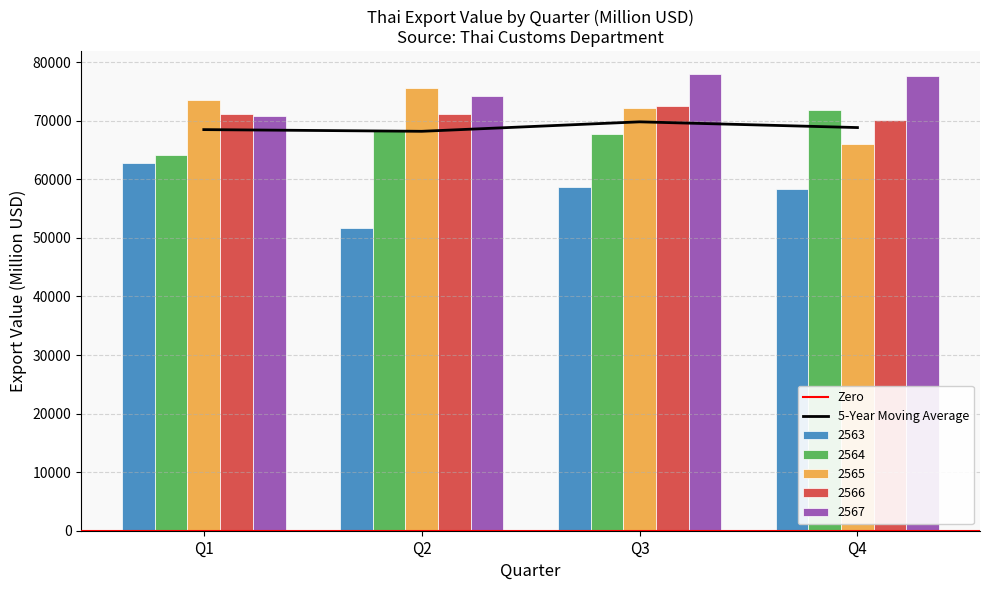

The 2567 series shows 77692.8 at Q4. True or false?

True